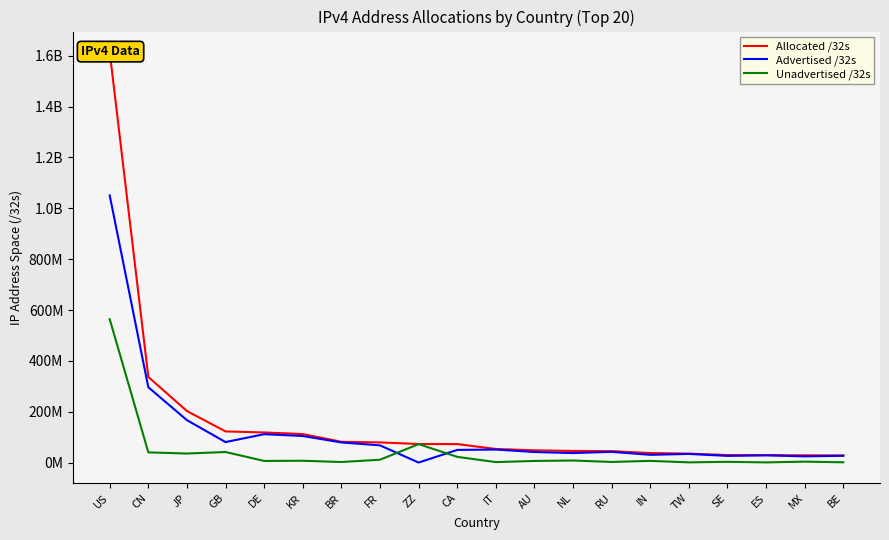

In Unadvertised /32s, how many points are lower than both neighbors (excluding endpoints)?

7